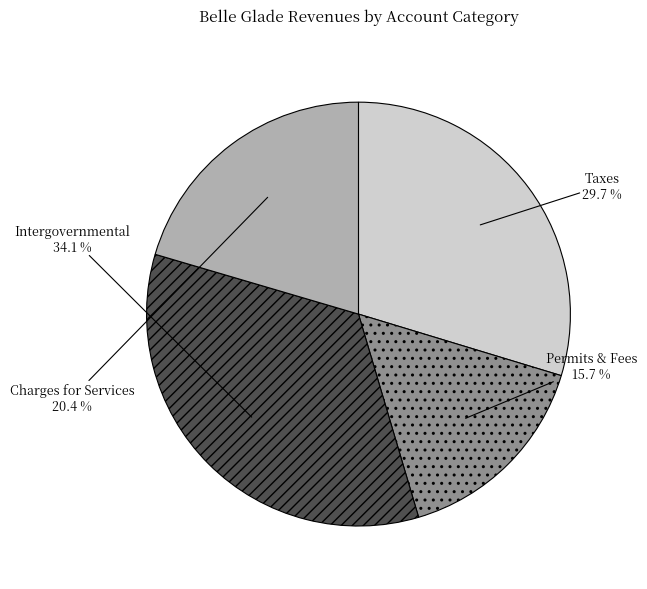

Is there a majority slice in this chart?

No